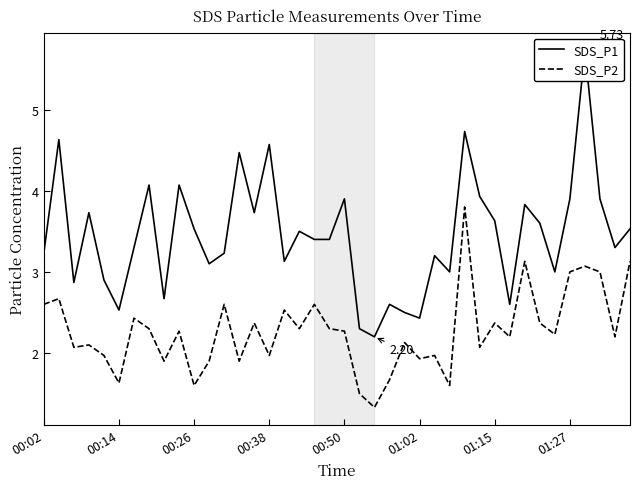

What is the sum of the SDS_P2 values at 31 and 12?

4.8